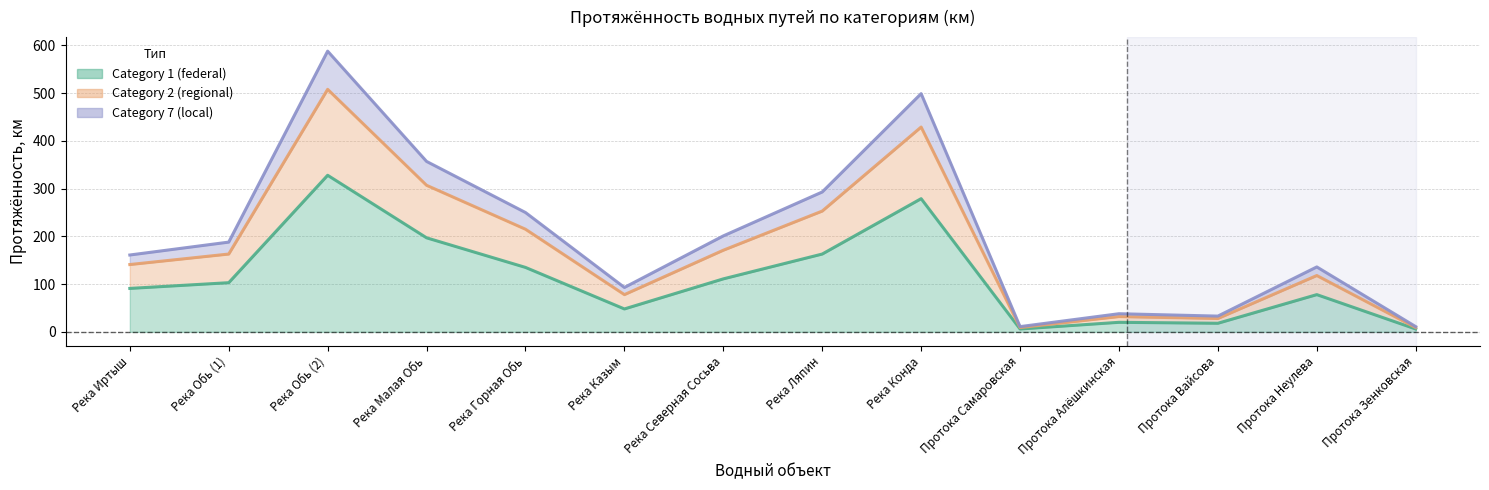

Does the chart display data point markers on the line(s)?

No